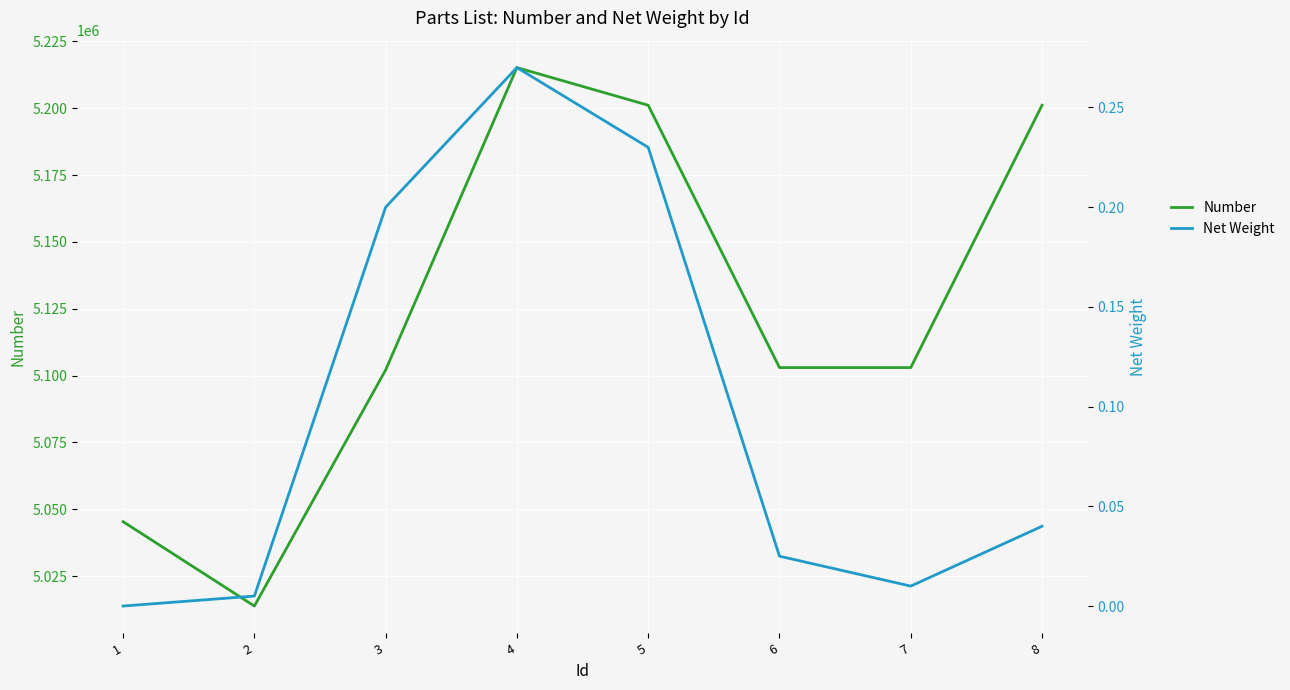

What are all the series names shown in the legend?

Number, Net Weight